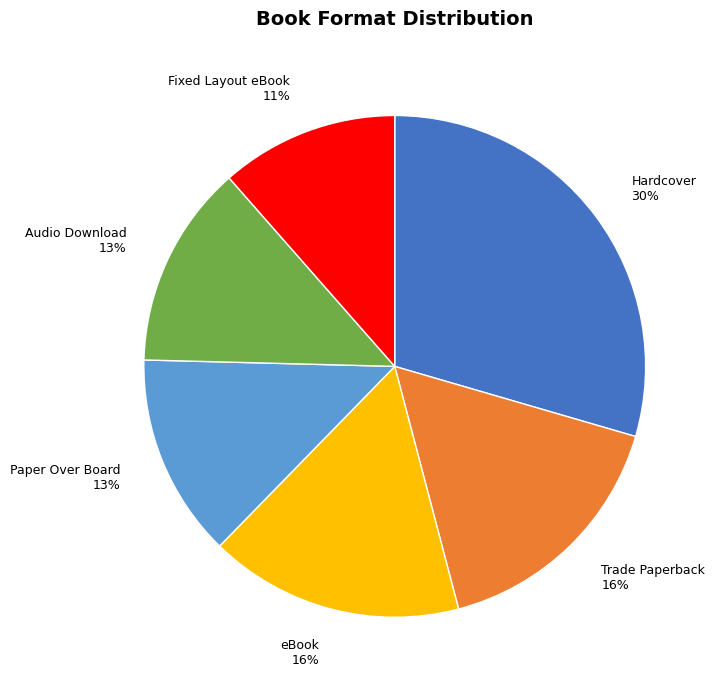

Does Audio Download represent more than half of the total?

No